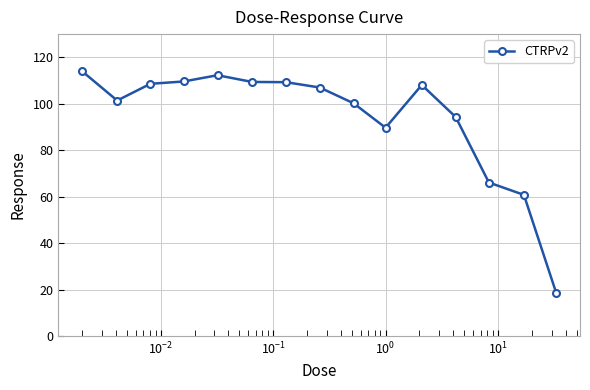

What is the greatest value displayed?

114.0